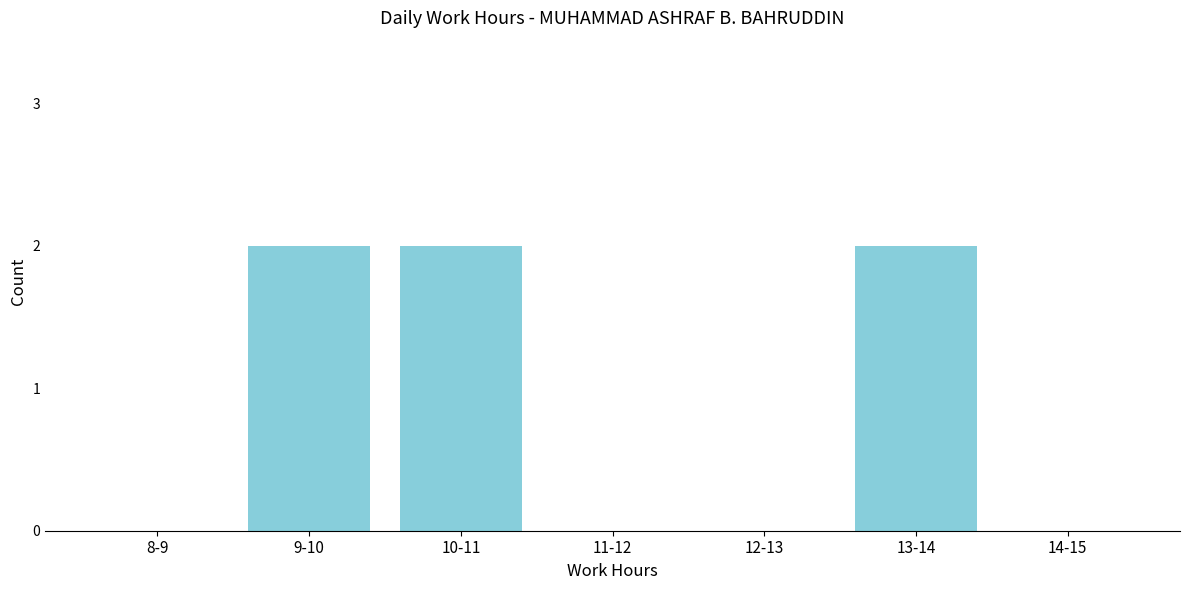

Reading left to right, extract all data points from this chart.

8-9=0	9-10=2	10-11=2	11-12=0	12-13=0	13-14=2	14-15=0